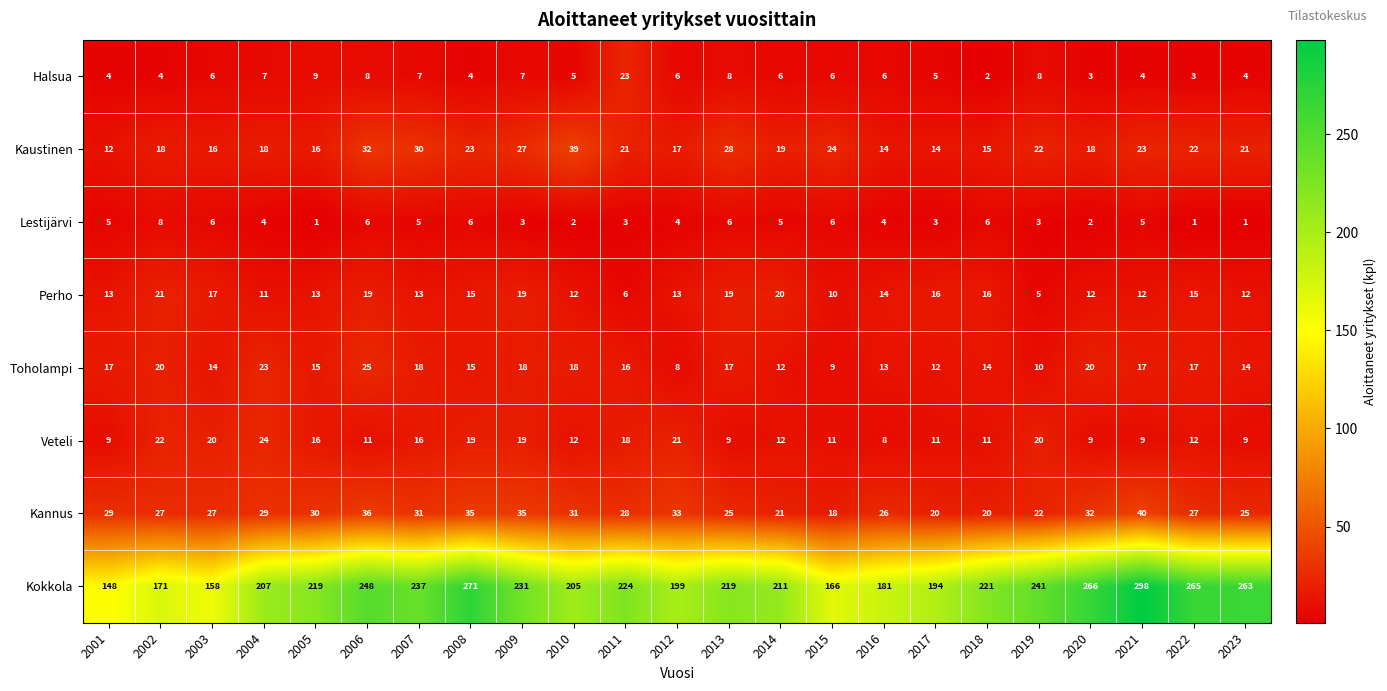

What is the minimum value for Kaustinen?

12